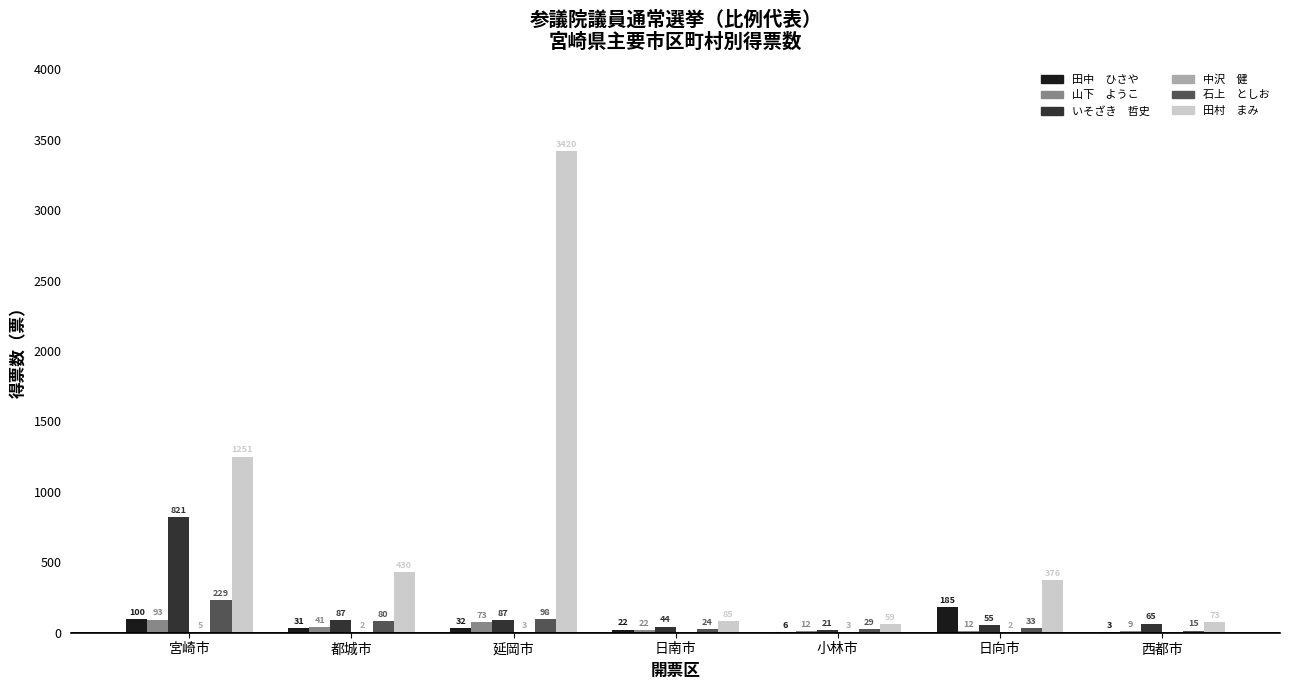

At which category is the sum across all series the highest?

延岡市